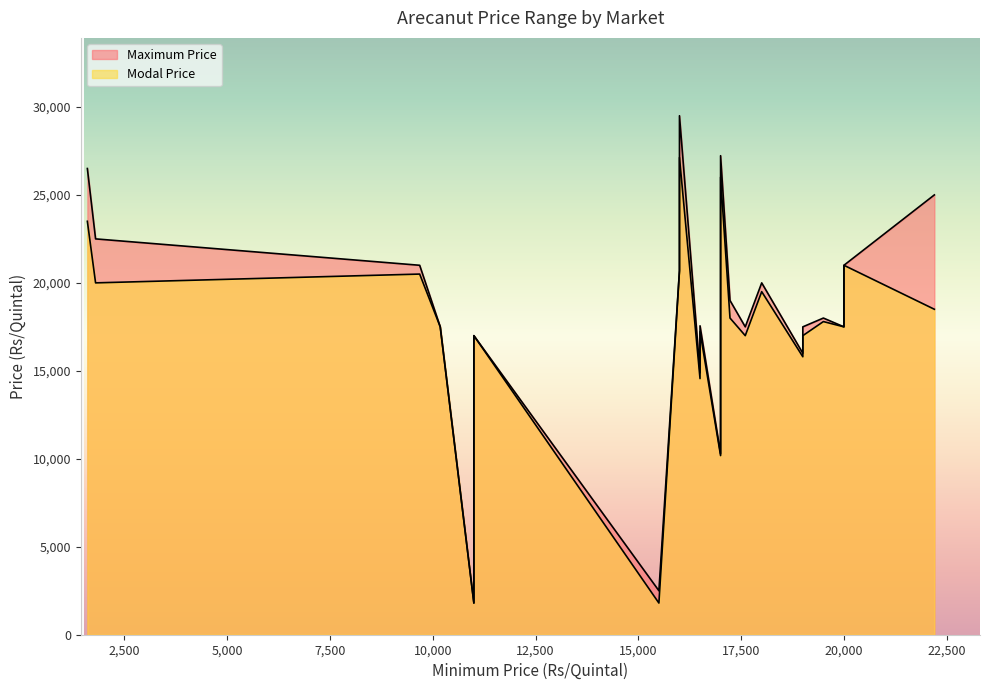

Between 19500 and 20000, which series saw the biggest shift?

Modal Price